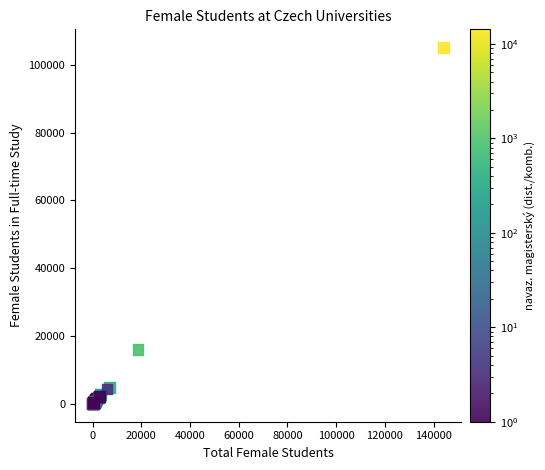

What Y value in the scatter plot is closest to 52596?

16002